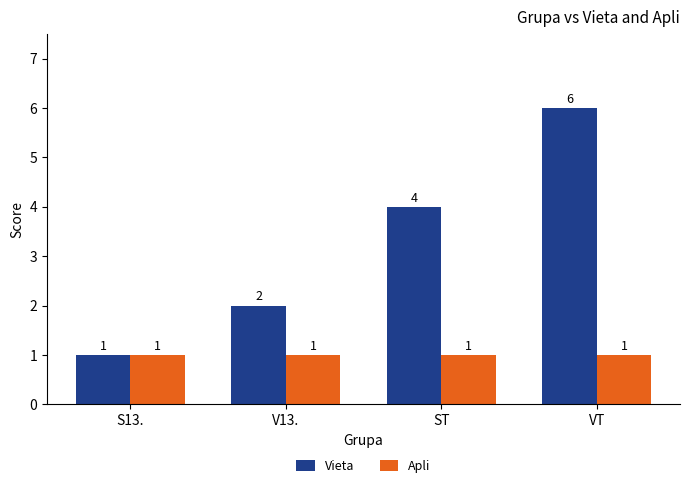

Reading left to right, extract all data points from this chart.

Vieta: 1	2	4	6
Apli: 1	1	1	1